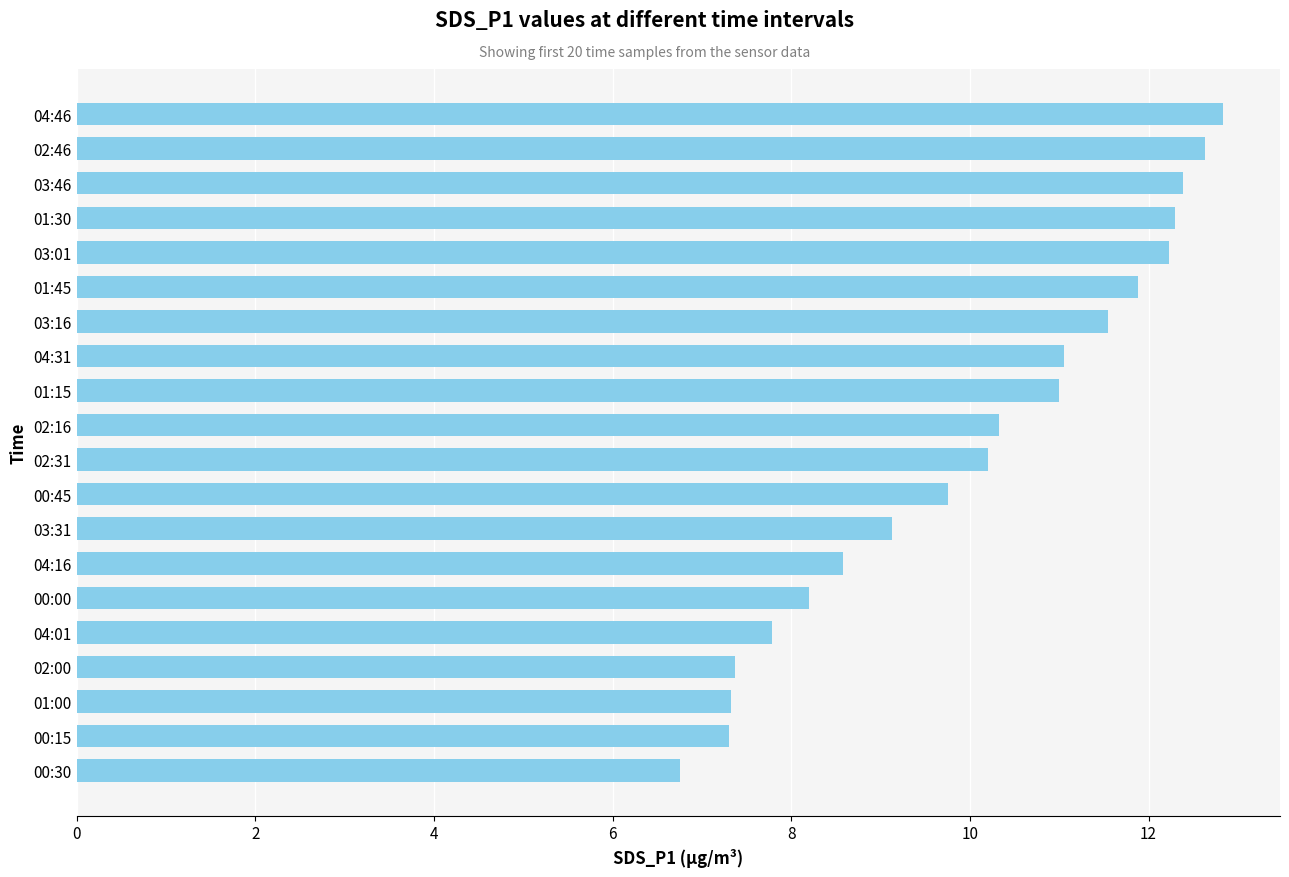

Does the chart contain any negative values?

No